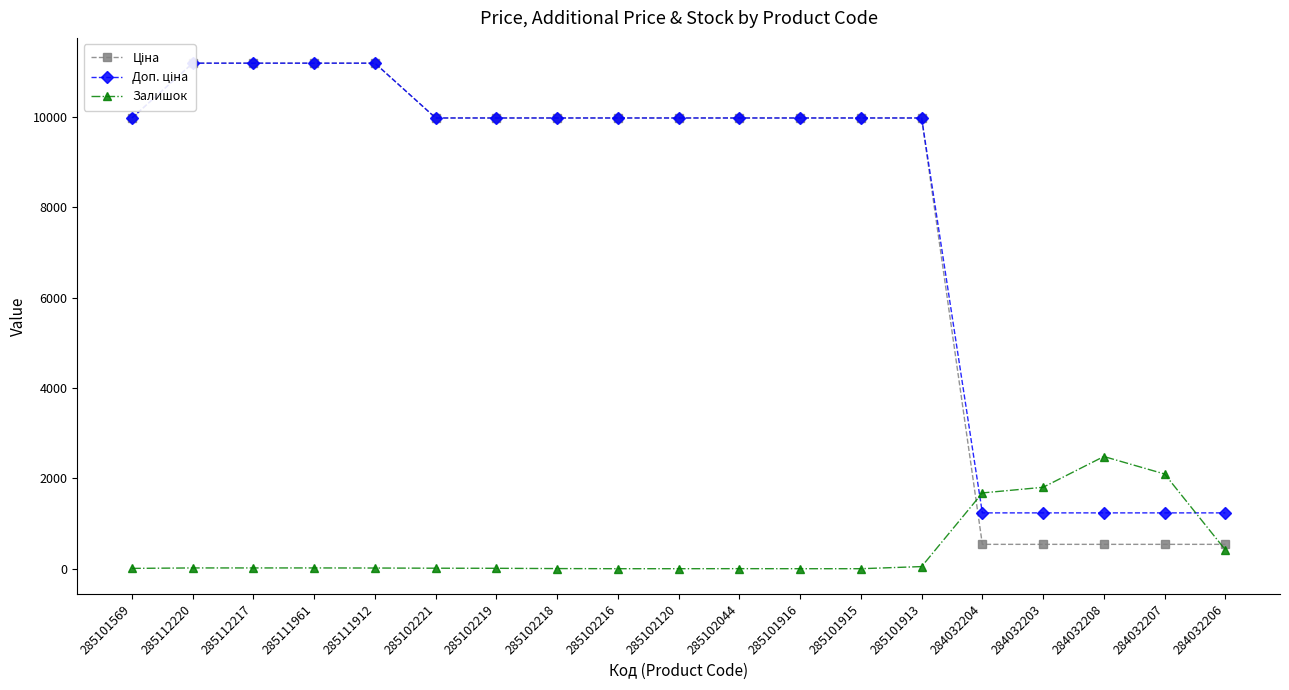

At which category is the sum across all series the highest?

285112220